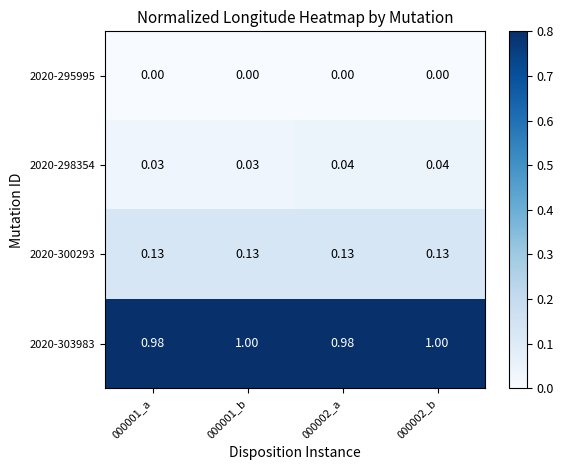

Count the number of categories in the chart.

4